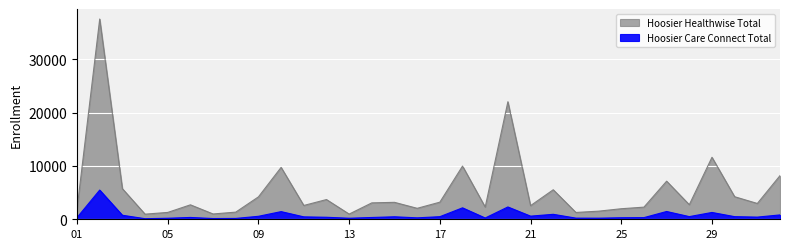

The value of Hoosier Healthwise Total at 24-FRANKLIN is 922. True or false?

False